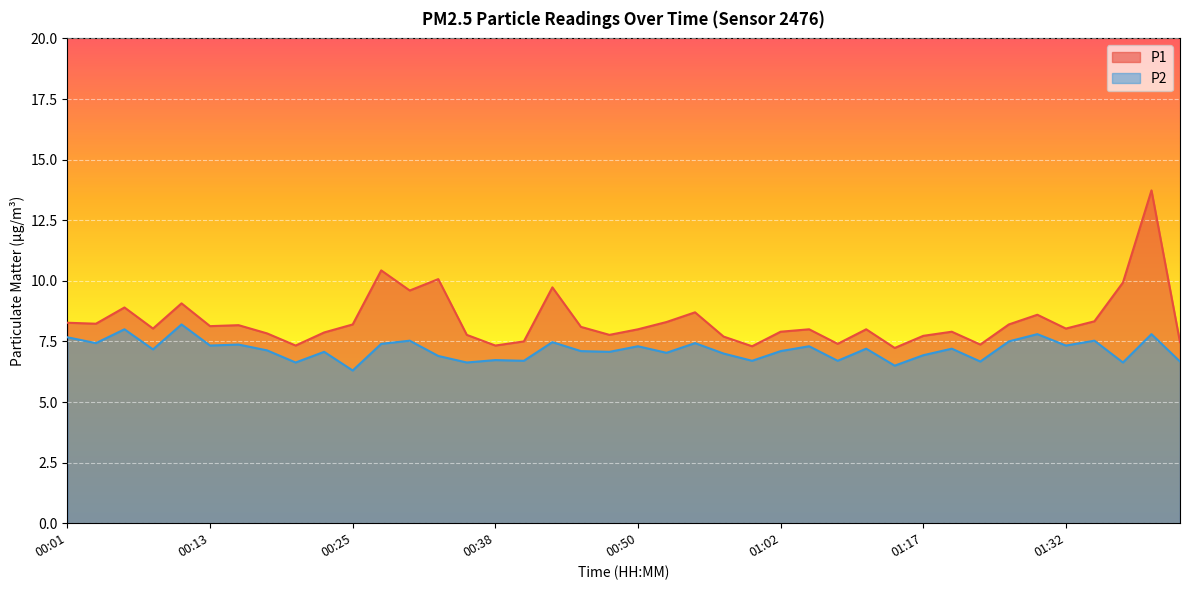

Which label corresponds to the largest value in the chart?

01:40